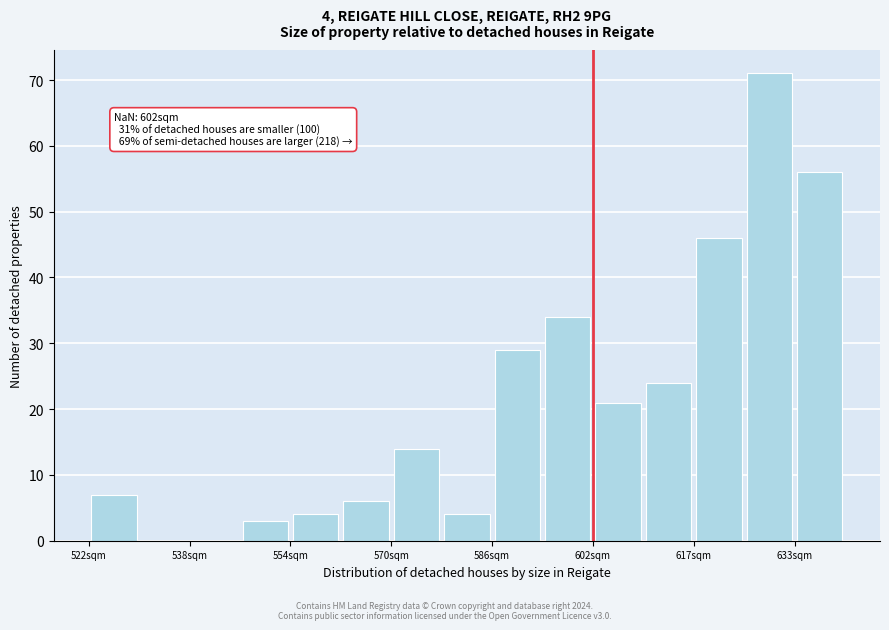

Read against the x-axis, roughly where is the centre of the tallest bar?

630